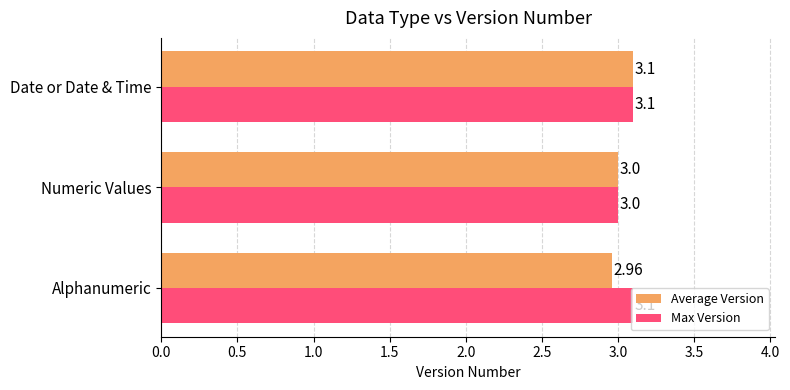

List the series in order of their overall mean, lowest first.

Average Version, Max Version